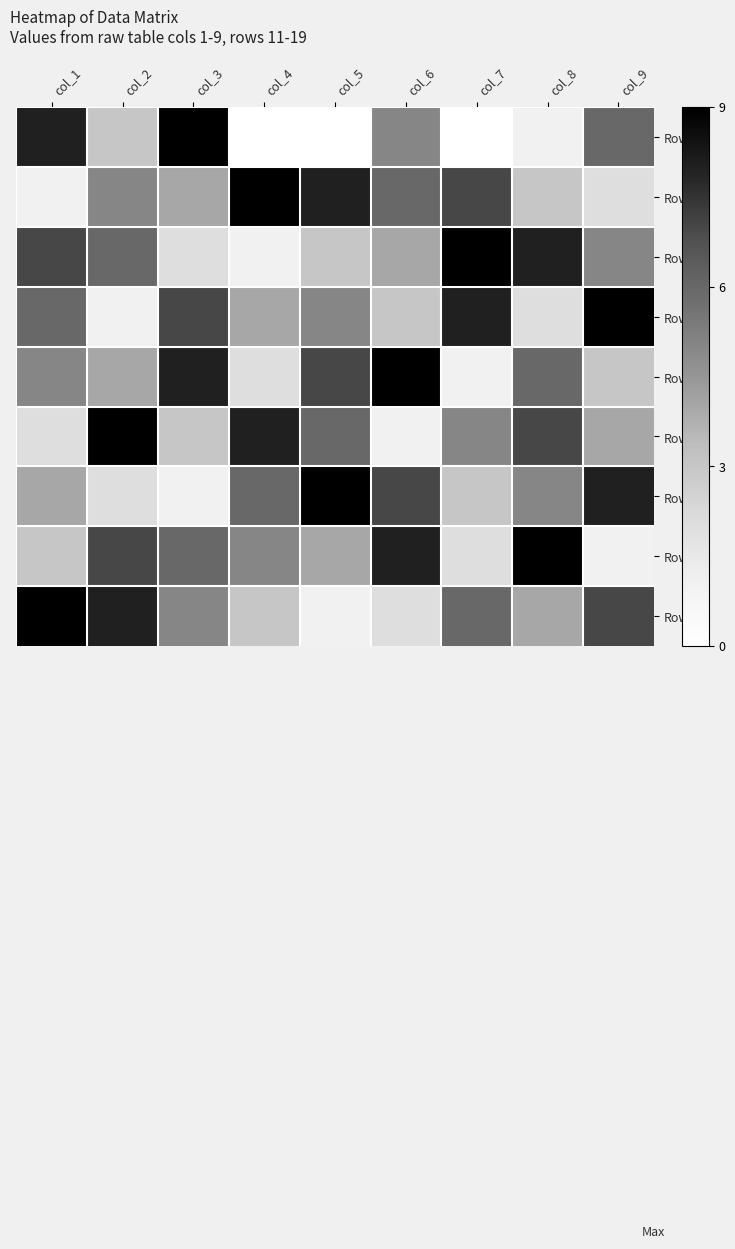

Which series has the largest range (max minus min)?

Row_1